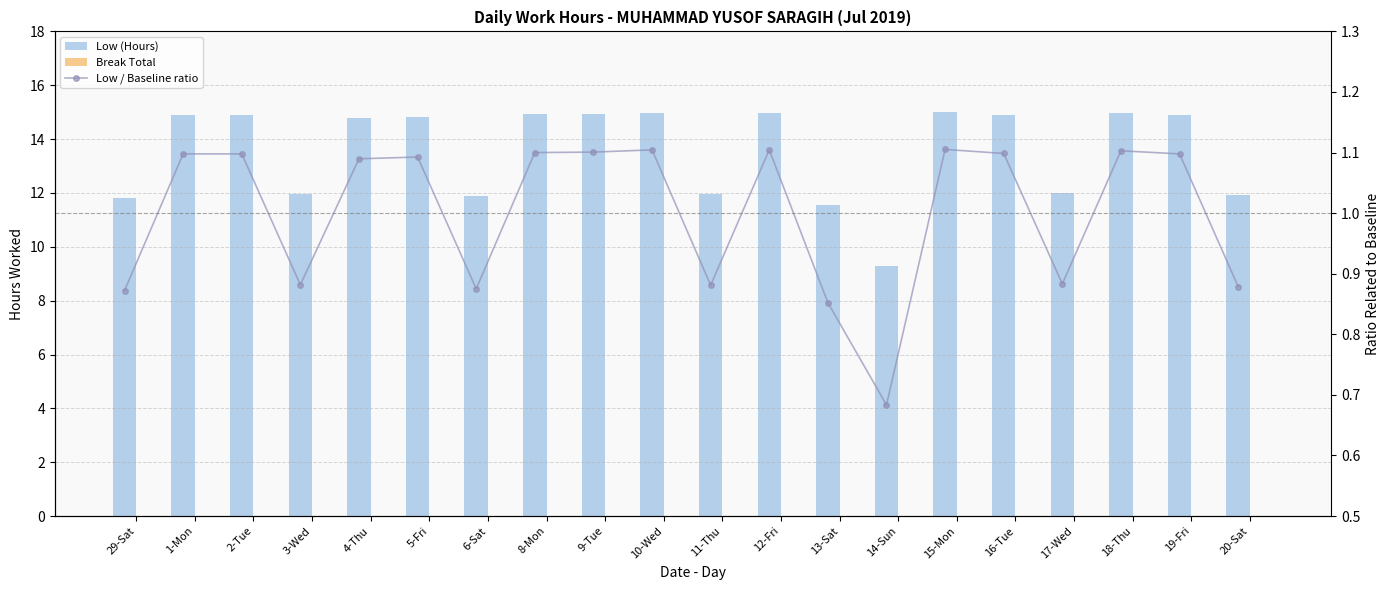

Count the number of data series in this chart.

3